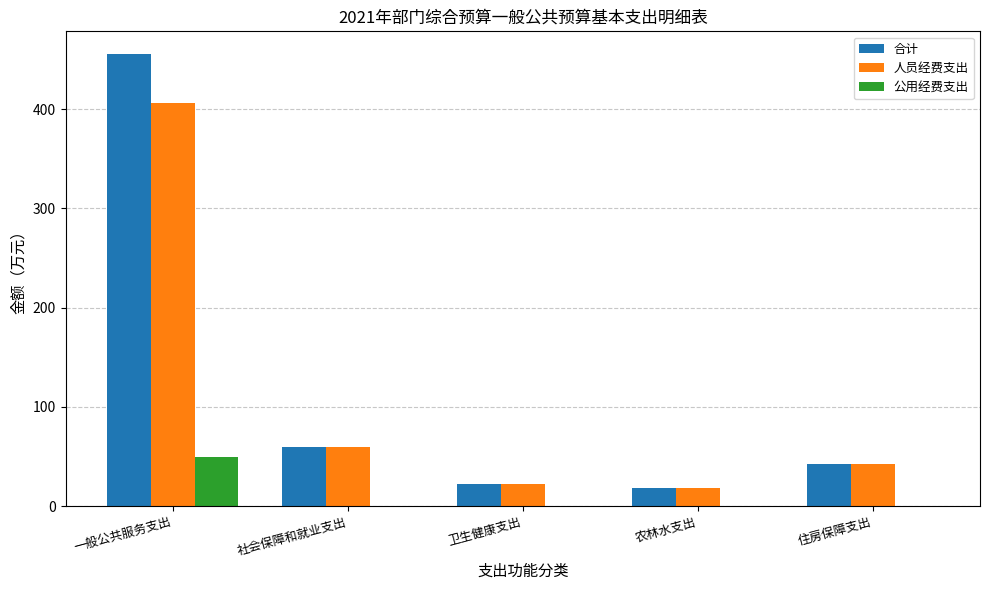

How many values in the 人员经费支出 series exceed 41?

3